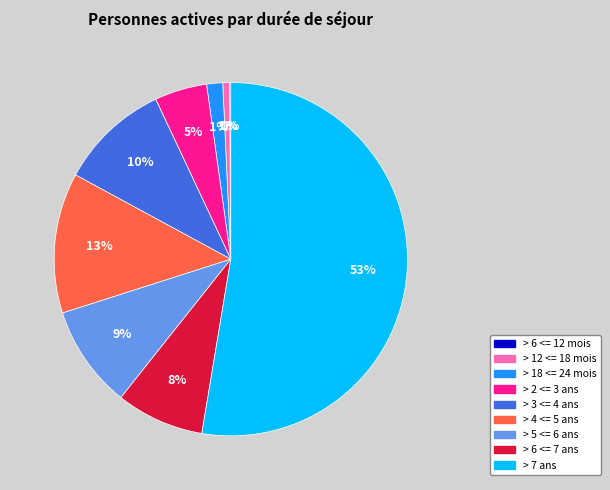

Is there a majority slice in this chart?

Yes